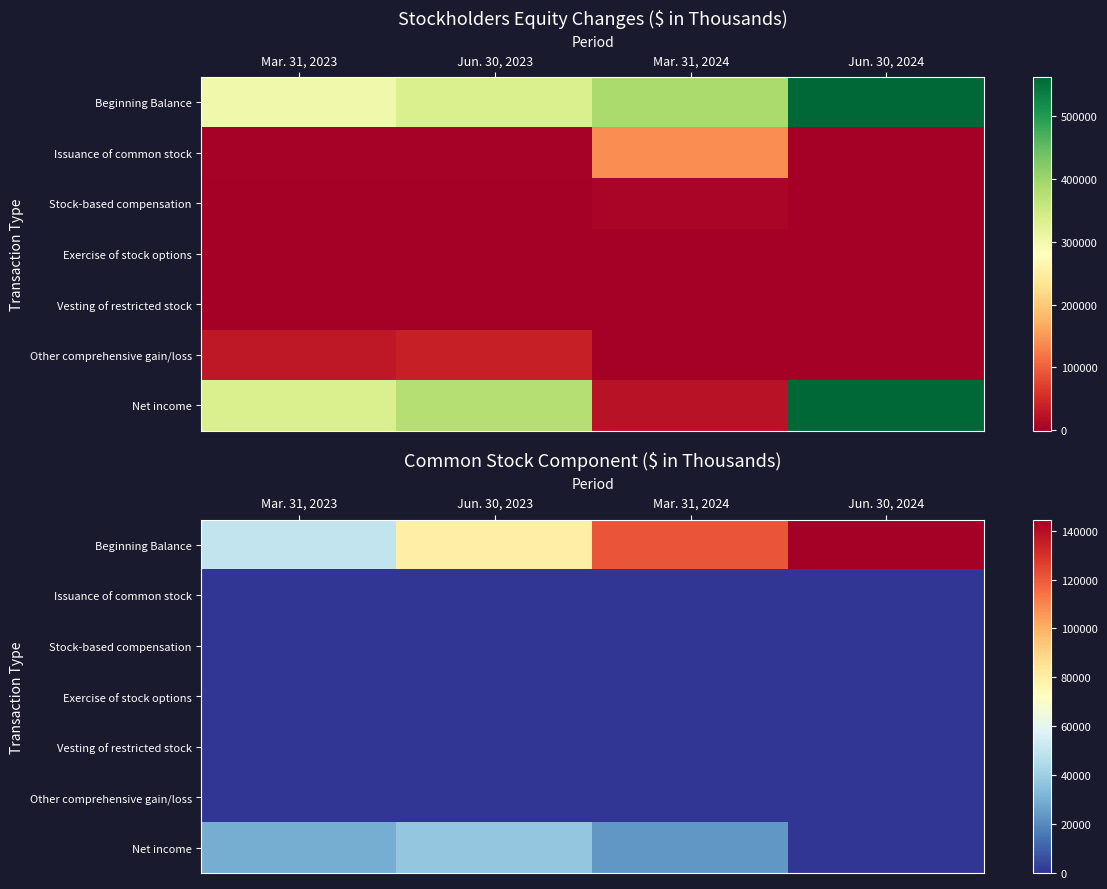

Which series has the largest total across all categories?

Beginning Balance